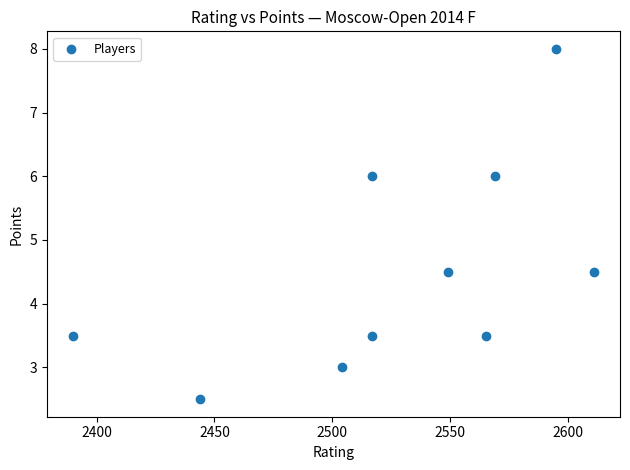

What is the range of X values (max minus min)?

221.0